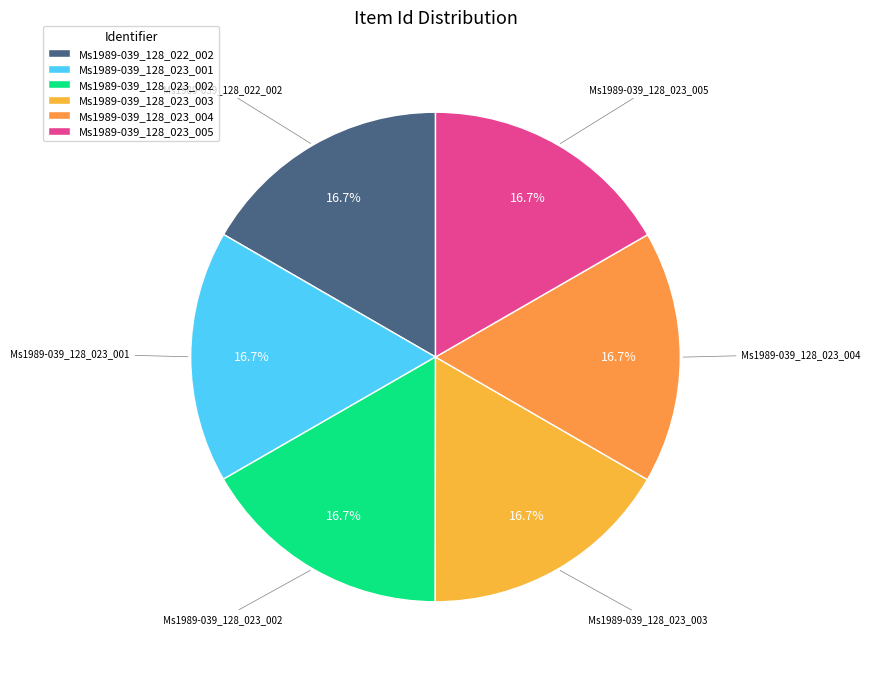

Is there any slice that represents more than half of the pie?

No